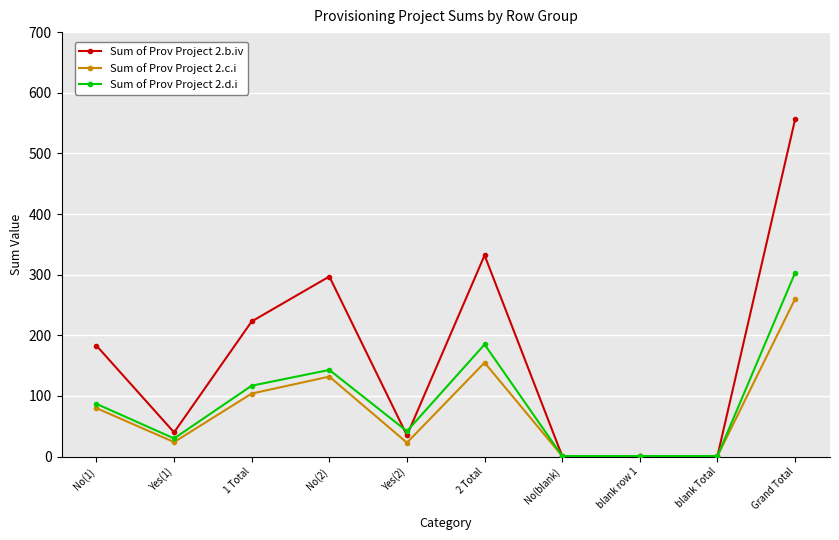

Is it true that Sum of Prov Project 2.b.iv equals 1 at No(blank)?

True